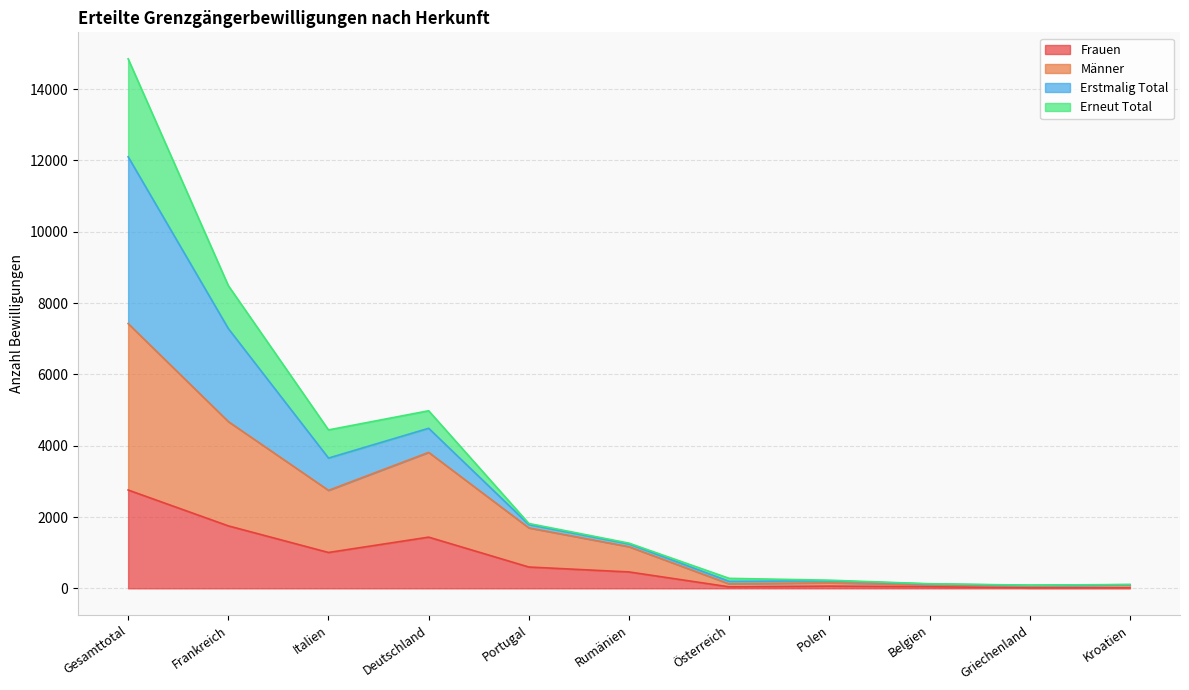

What is the highest value of the Frauen series?

2758